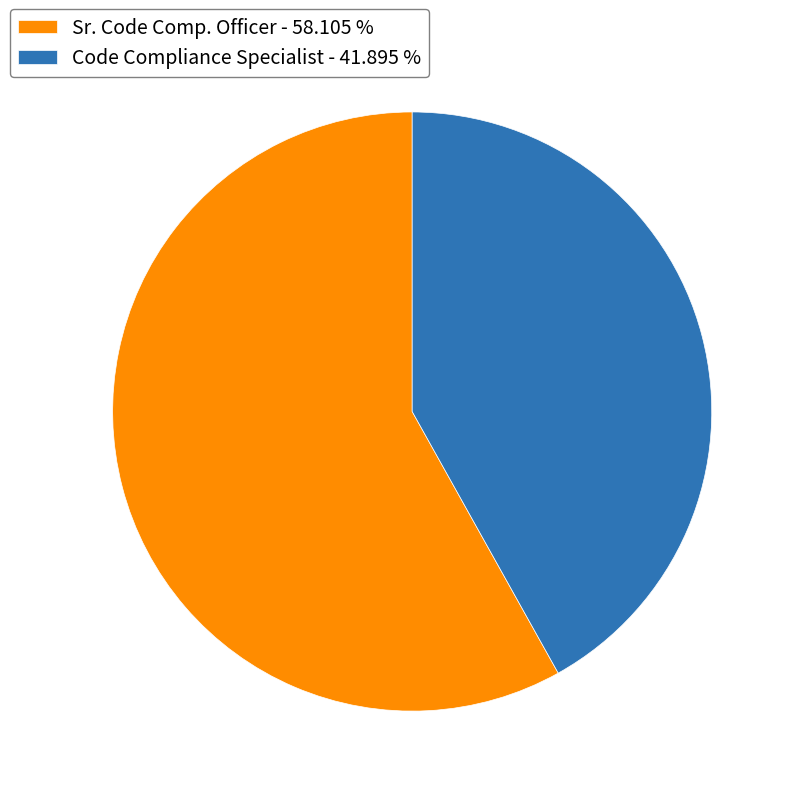

Do Sr. Code Comp. Officer - 58.105 % and Code Compliance Specialist - 41.895 % together represent more than half of the pie?

Yes